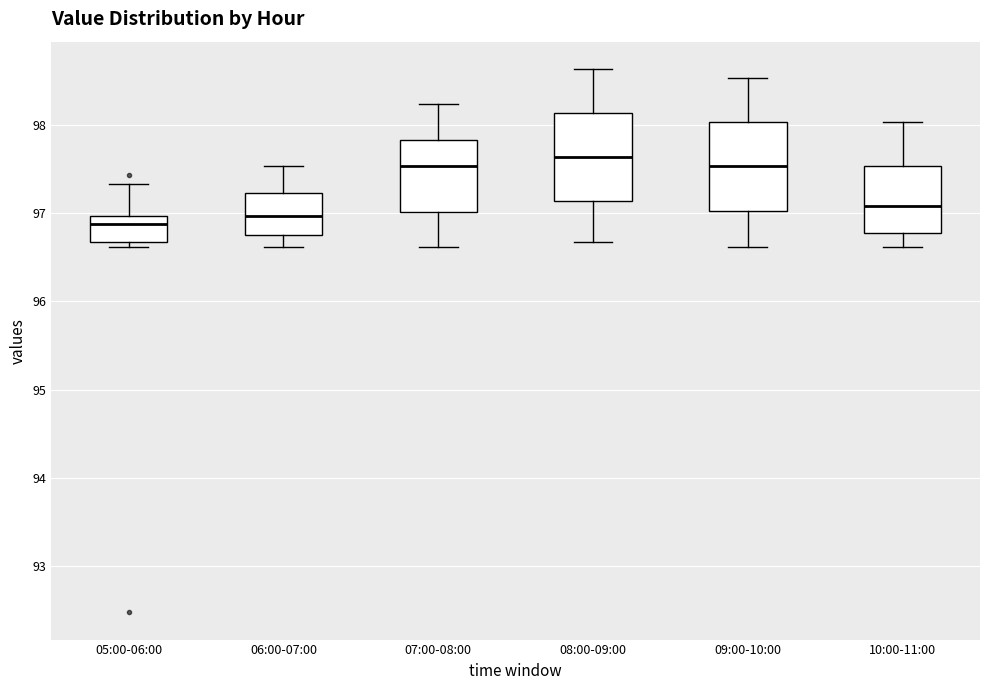

Where does the median line of the box for 10:00-11:00 sit on the y-axis? The values are not printed on the chart, so give them approximately, as read against the axis.

97.1